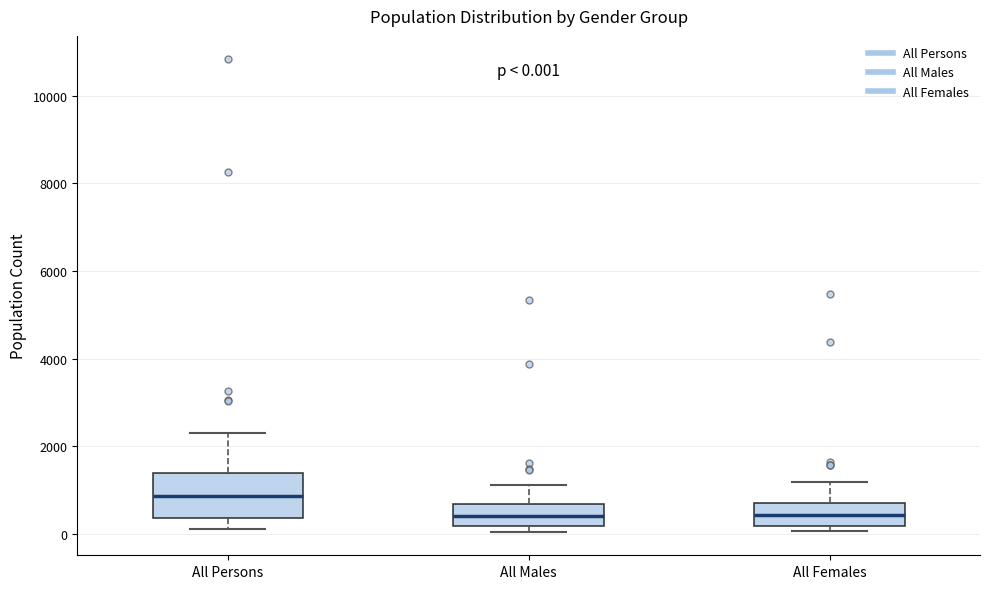

Which box is the tallest, from its lower edge to its upper edge?

All Persons